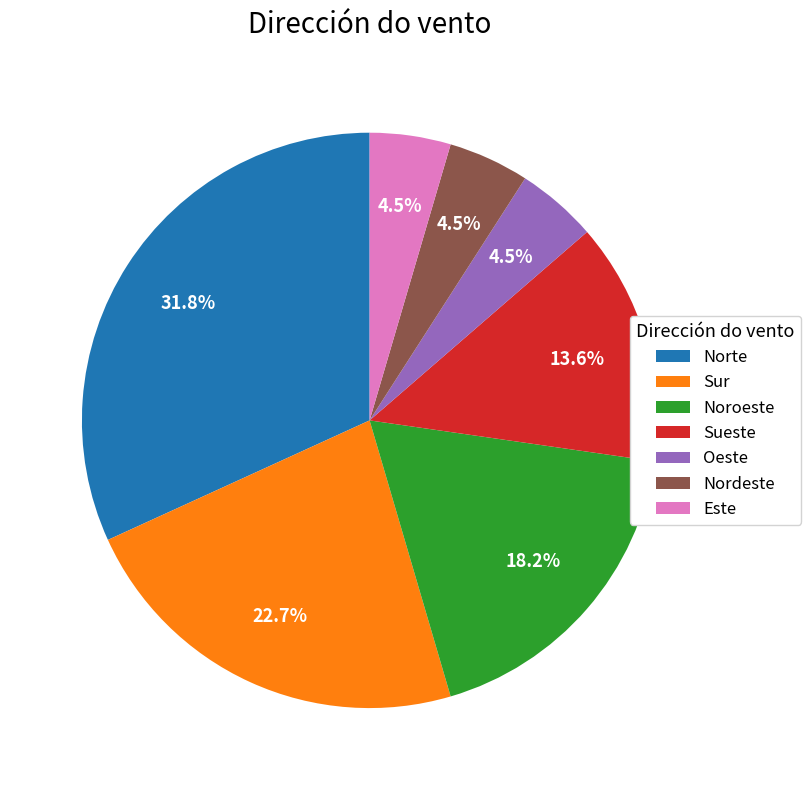

To the nearest percent, what portion does Noroeste represent?

18%